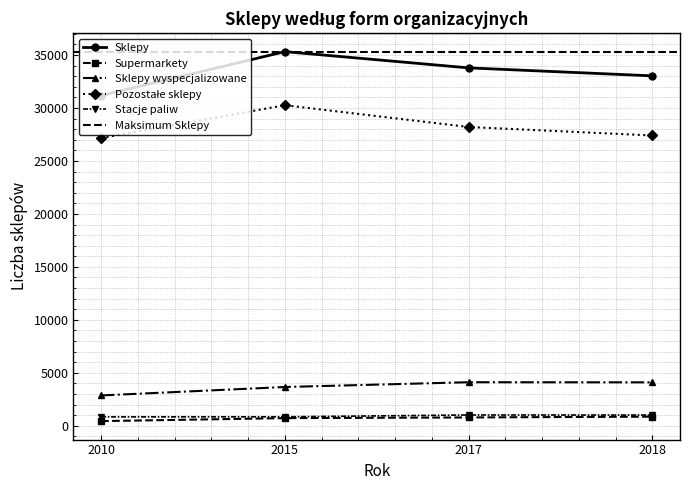

How many values in the Sklepy wyspecjalizowane series exceed 4093?

1